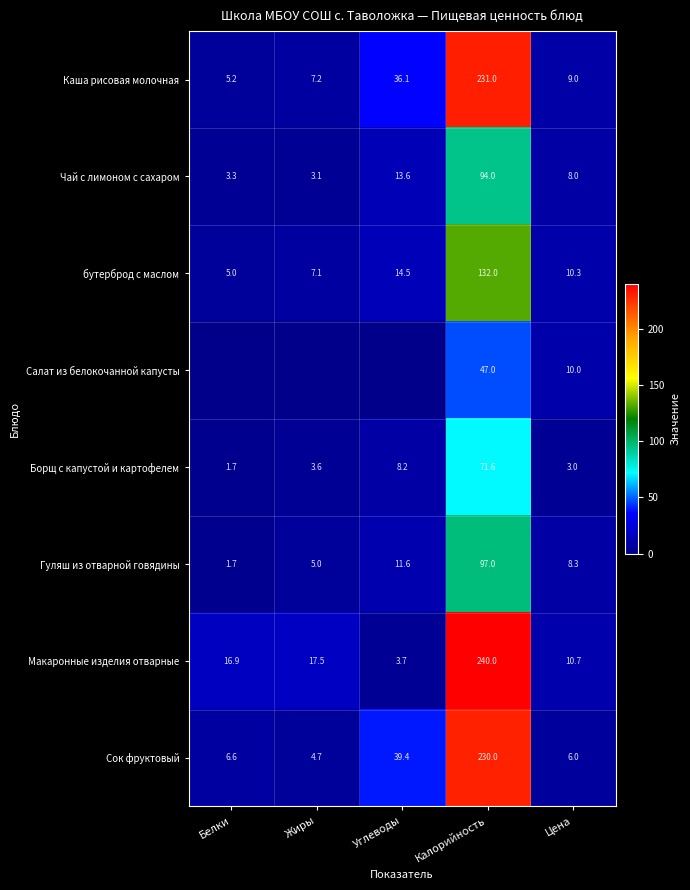

What is the minimum value for Чай с лимоном с сахаром?

3.1